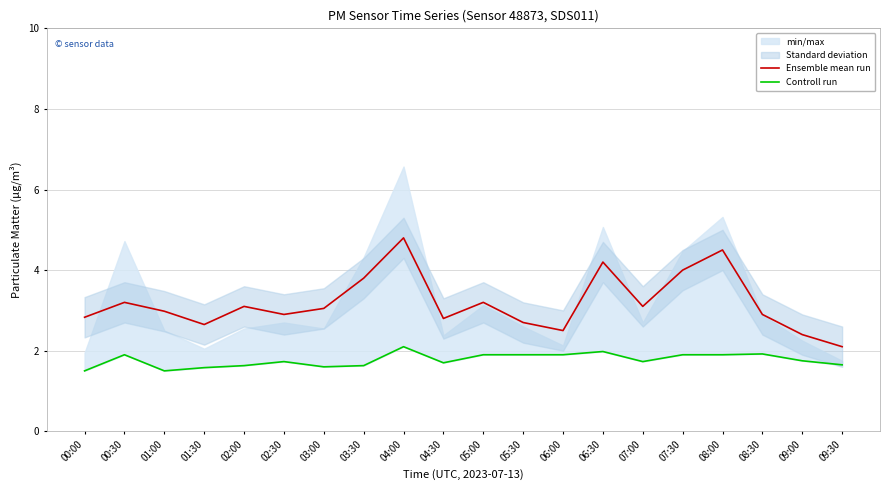

What is the greatest value displayed?

4.8